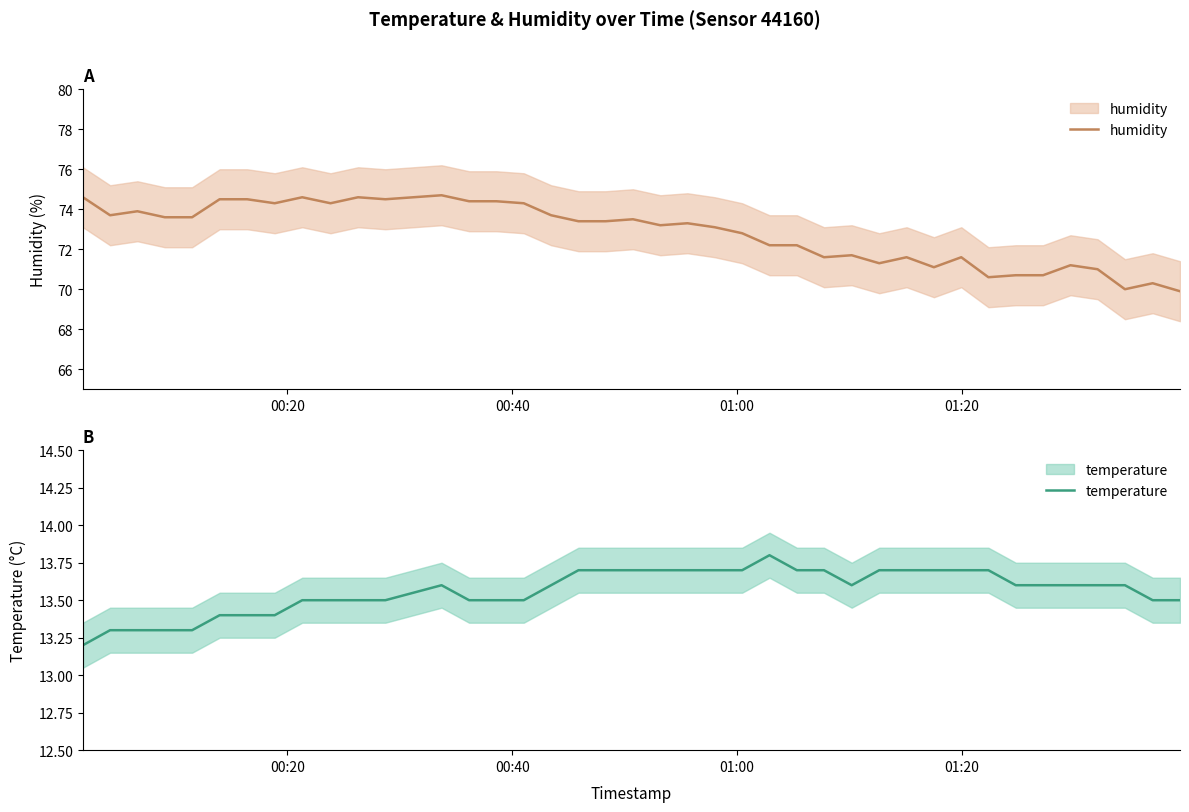

How many lines are shown in the chart?

2